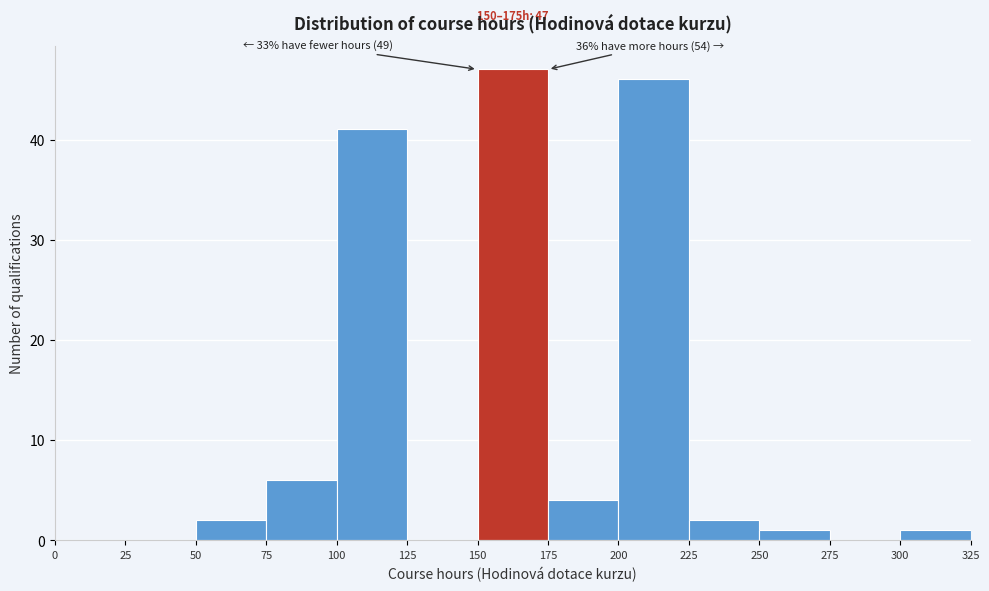

Over which range of the x-axis is the bar tallest?

150 to 175